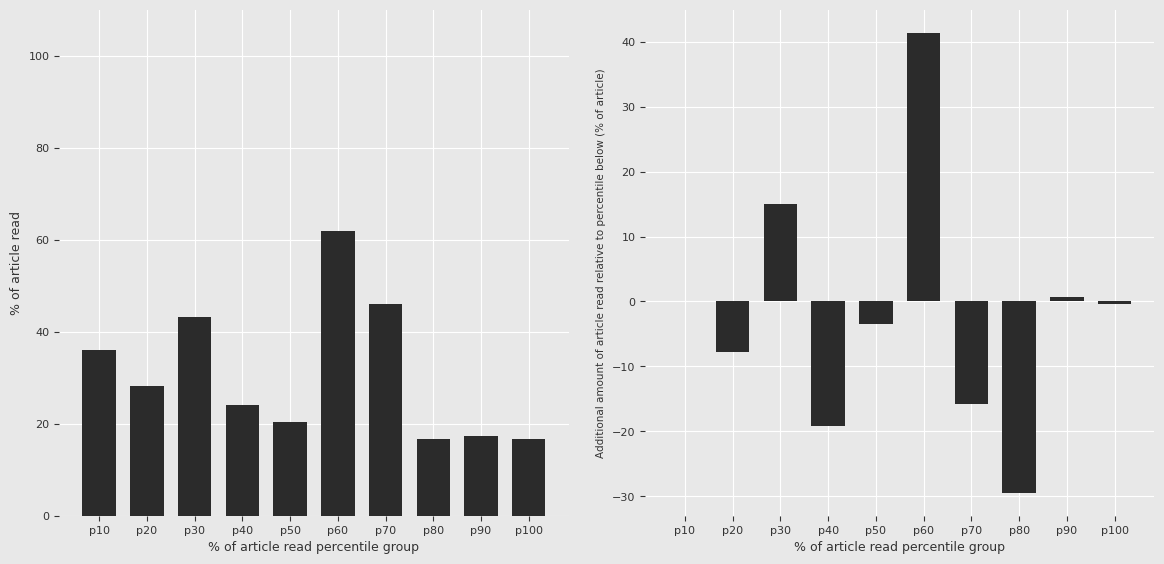

What is the value of the Diff Ref./Doc. bar at the 3rd from the left?

15.0